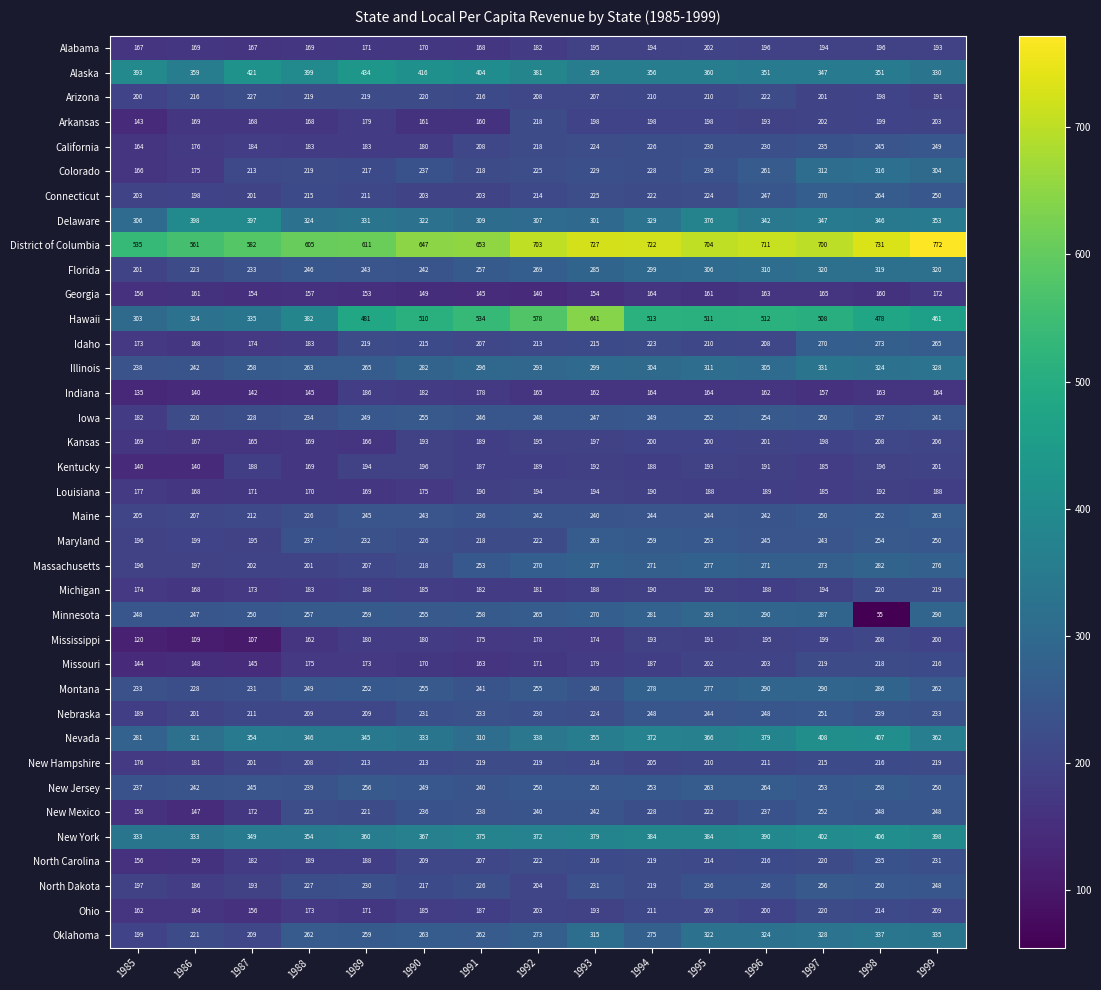

Which series has the largest total across all categories?

District of Columbia